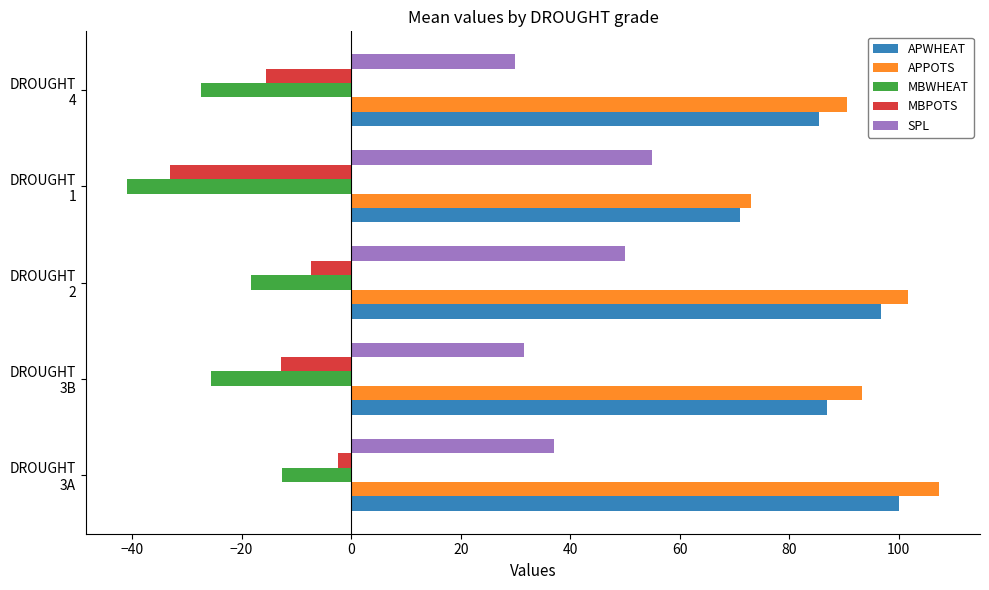

Rank the series by their maximum value, from highest to lowest.

APPOTS, APWHEAT, SPL, MBPOTS, MBWHEAT